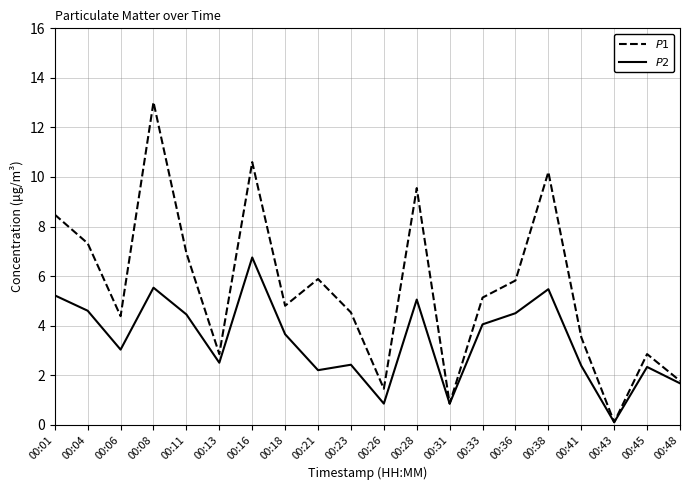

What is the total value across all series at 00:11?

11.4